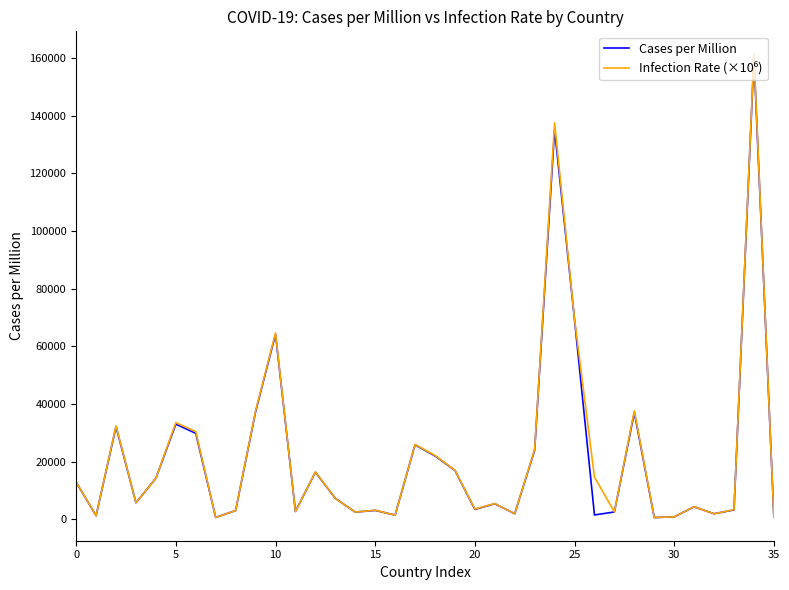

How many lines are shown in the chart?

2